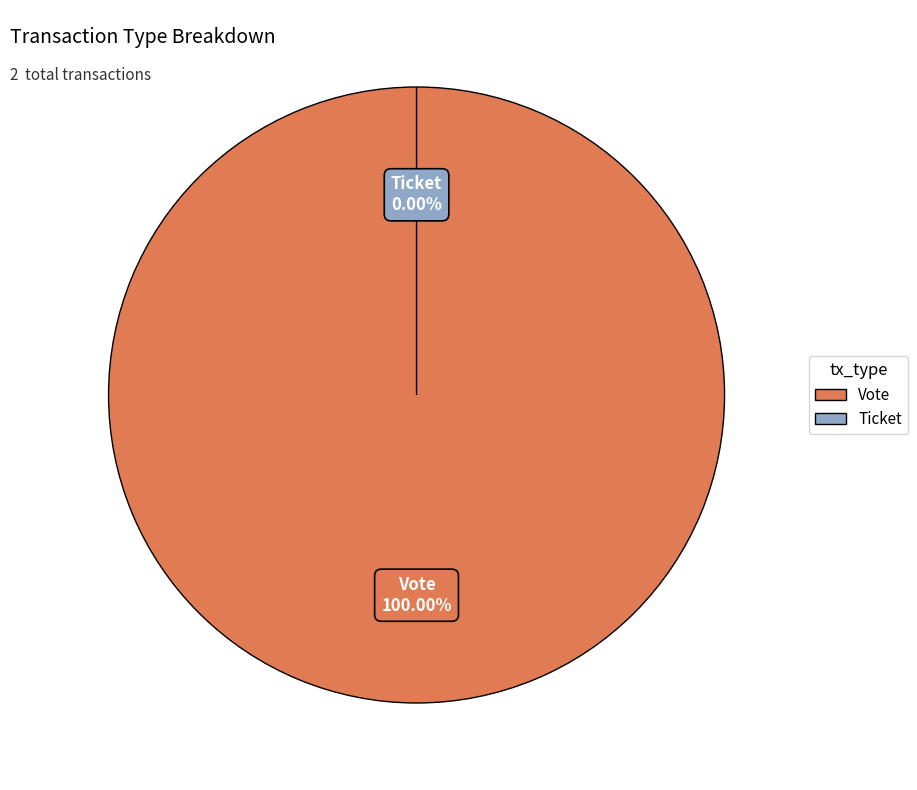

To the nearest percent, what portion does Vote represent?

100%